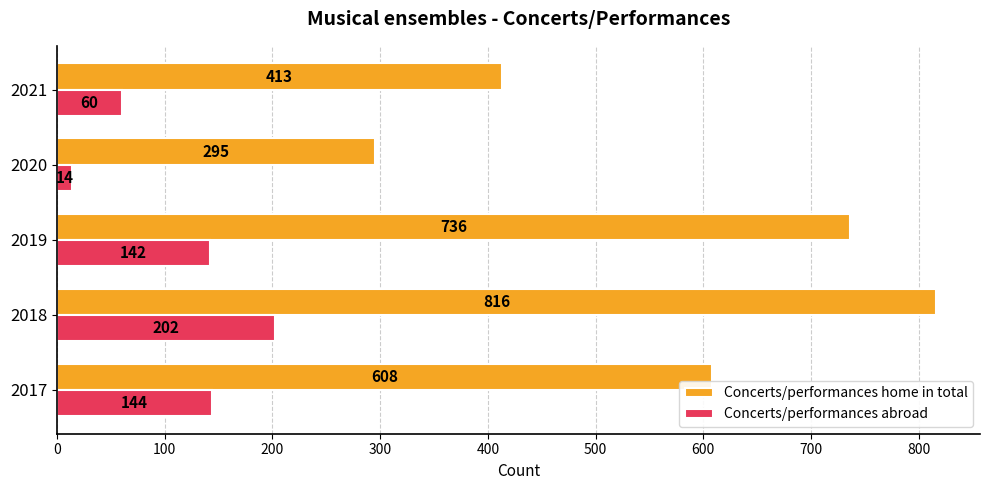

Count the number of categories in the chart.

5